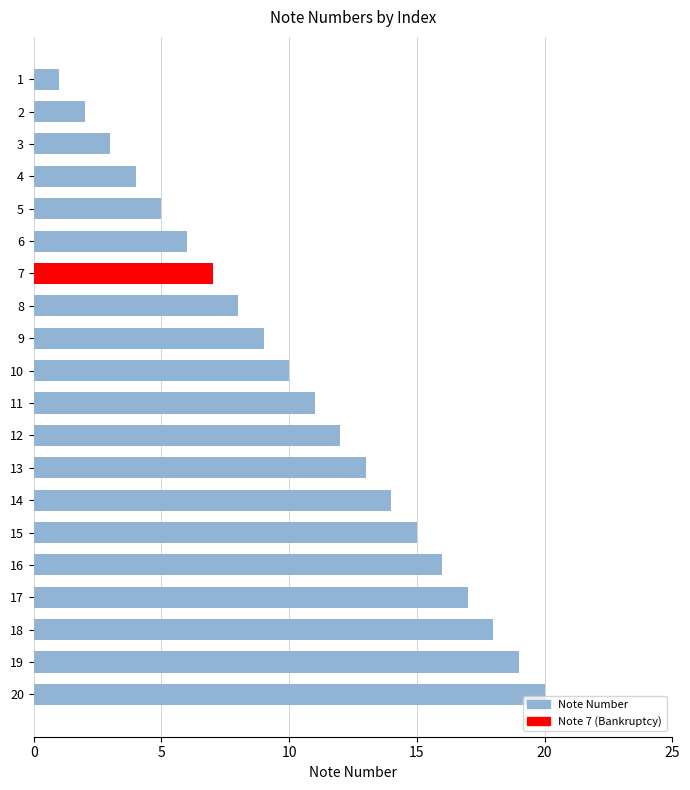

Are the bars grouped side by side (vs. stacked)?

No